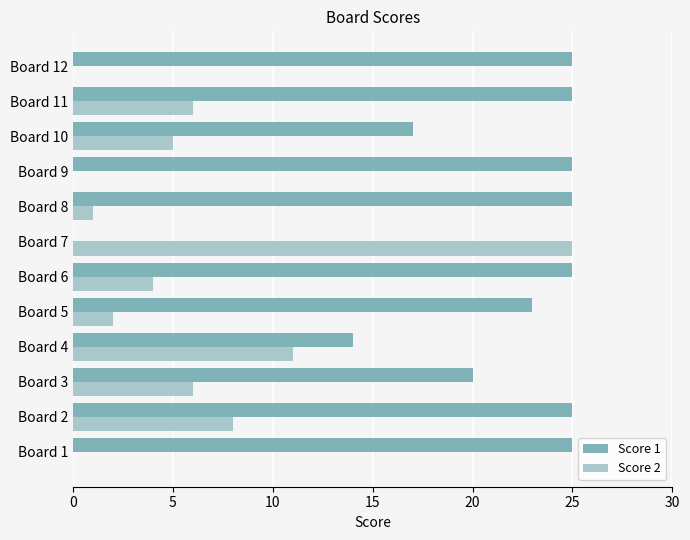

What are all the series names shown in the legend?

Score 1, Score 2